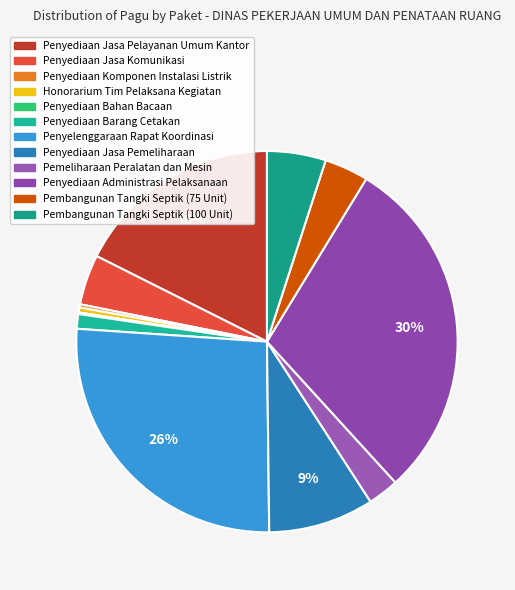

How many slices are in this pie chart?

12